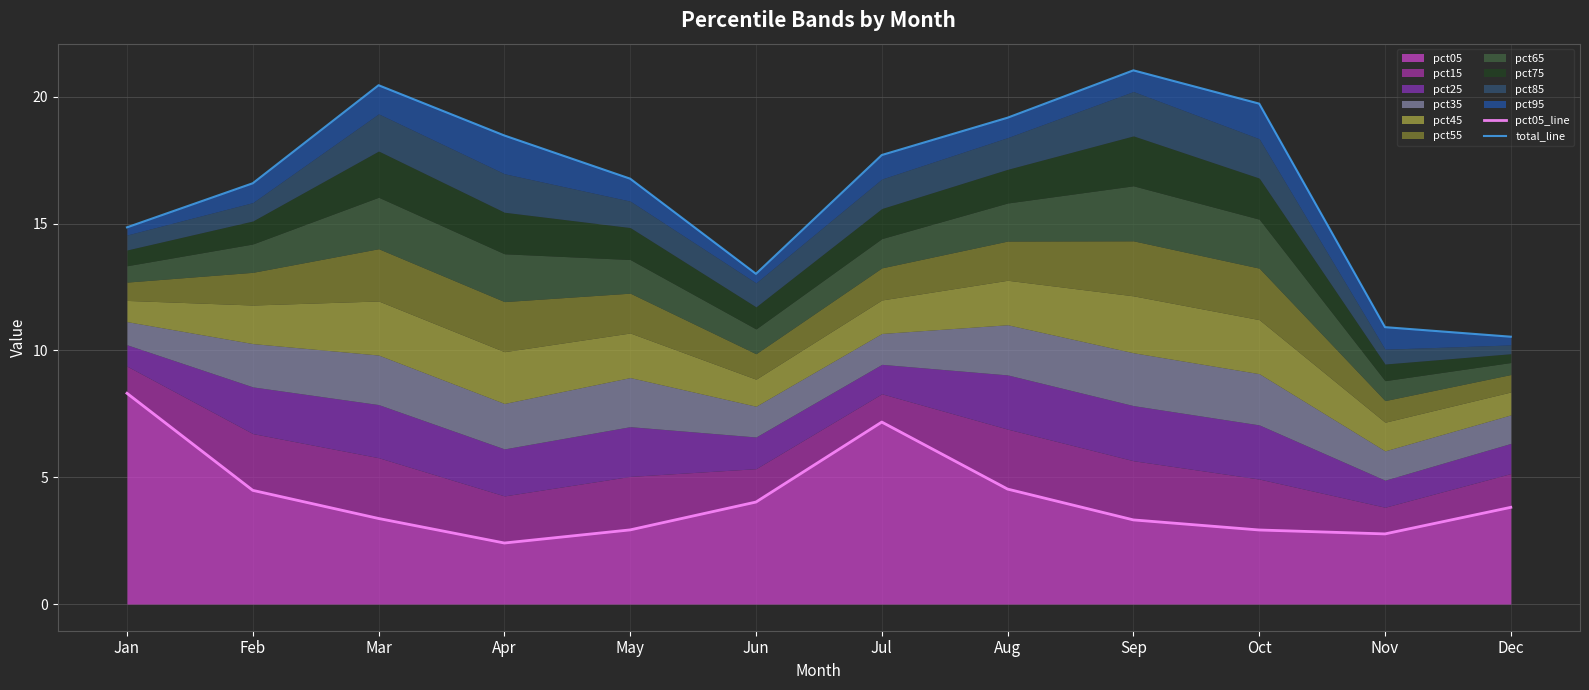

At Jan, list the series in order from largest to smallest.

total_line, pct05_line